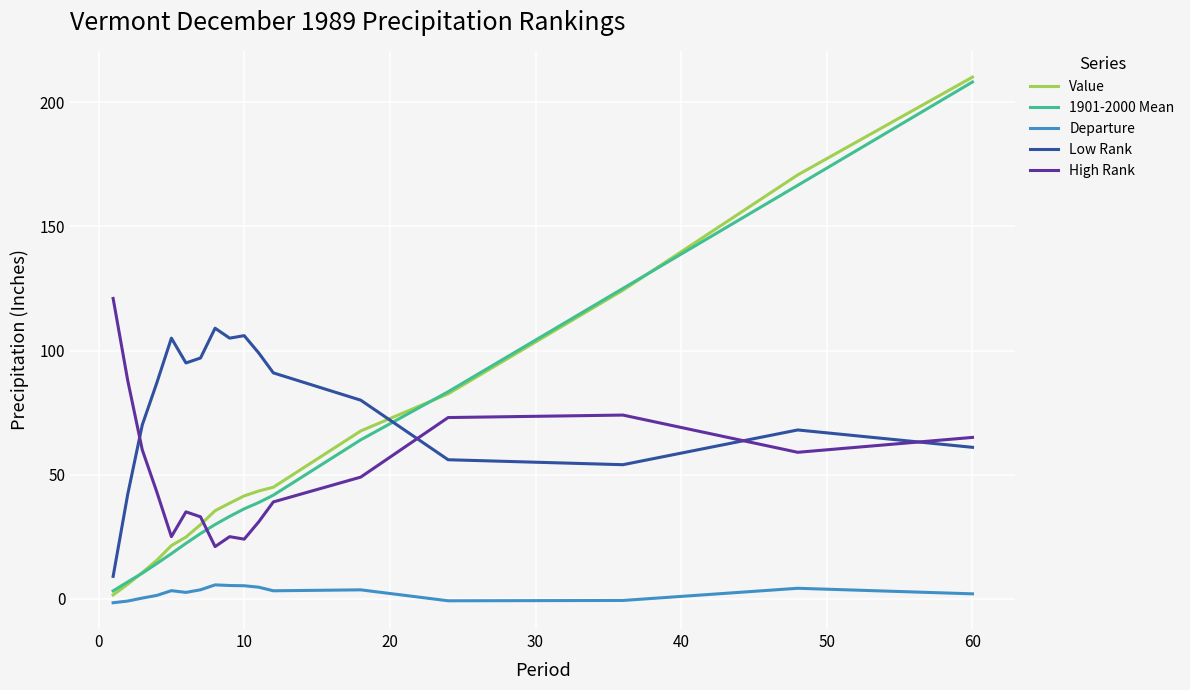

What is the highest value of the 1901-2000 Mean series?

208.2